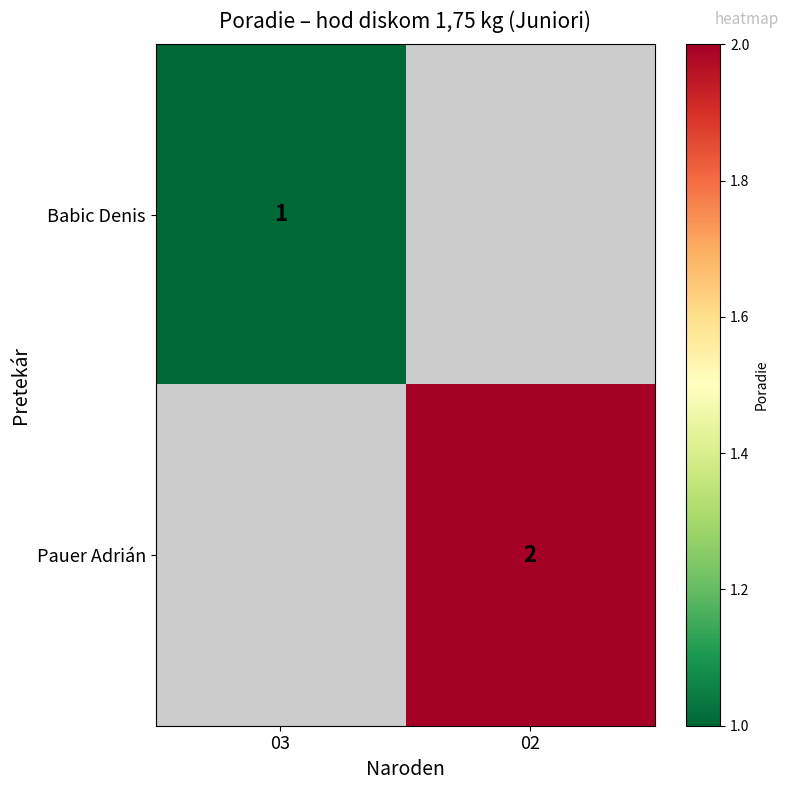

Is it true that Babic Denis equals 1.4 at 03?

False